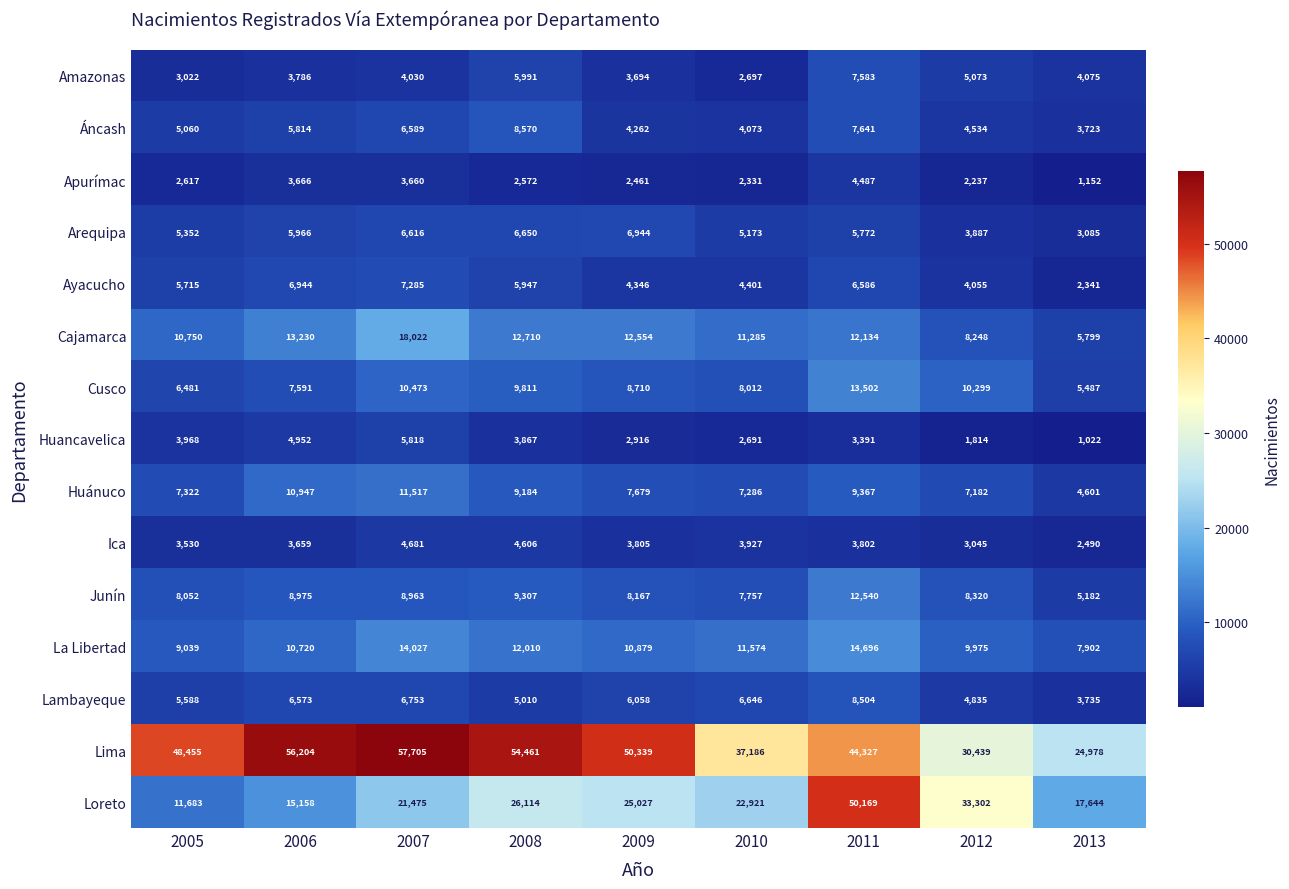

What is the sum of the Junín values at 2012 and 2008?

17627